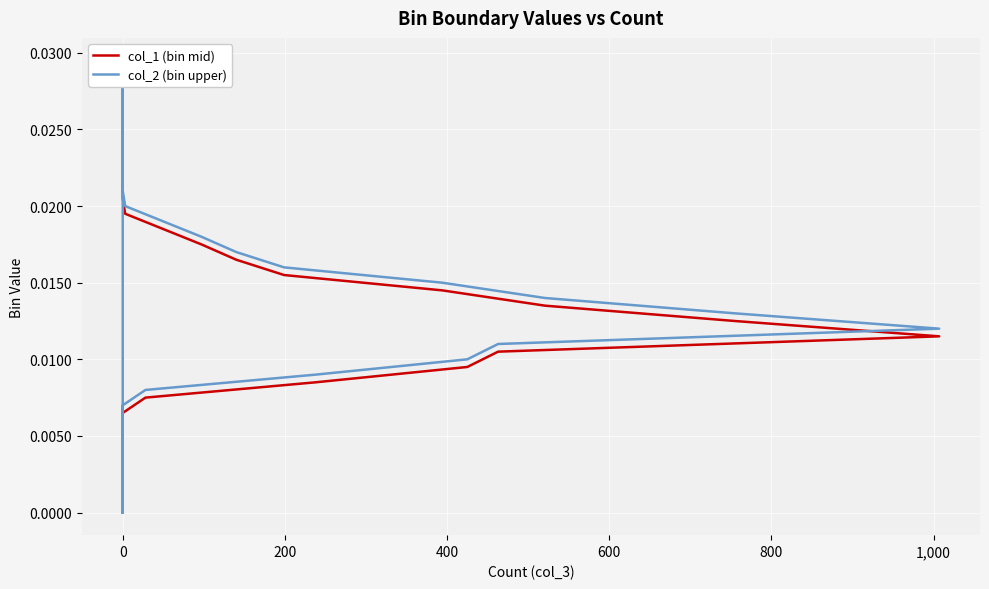

Count the number of categories in the chart.

31